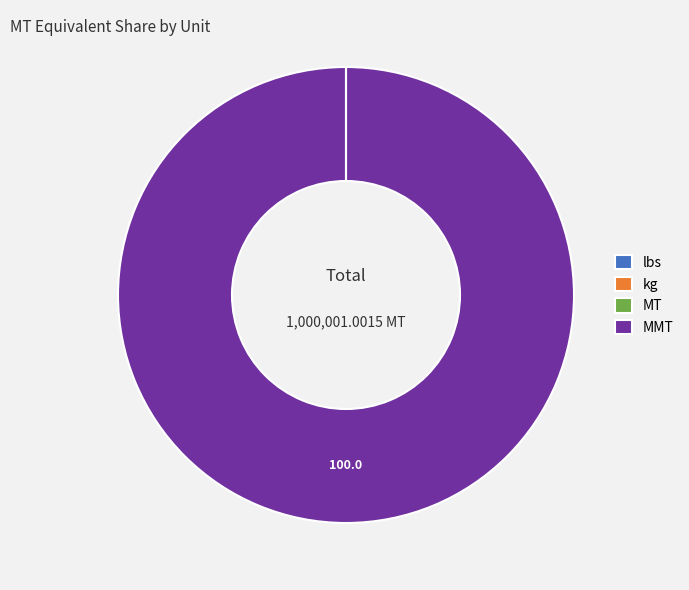

Is there a majority slice in this chart?

Yes